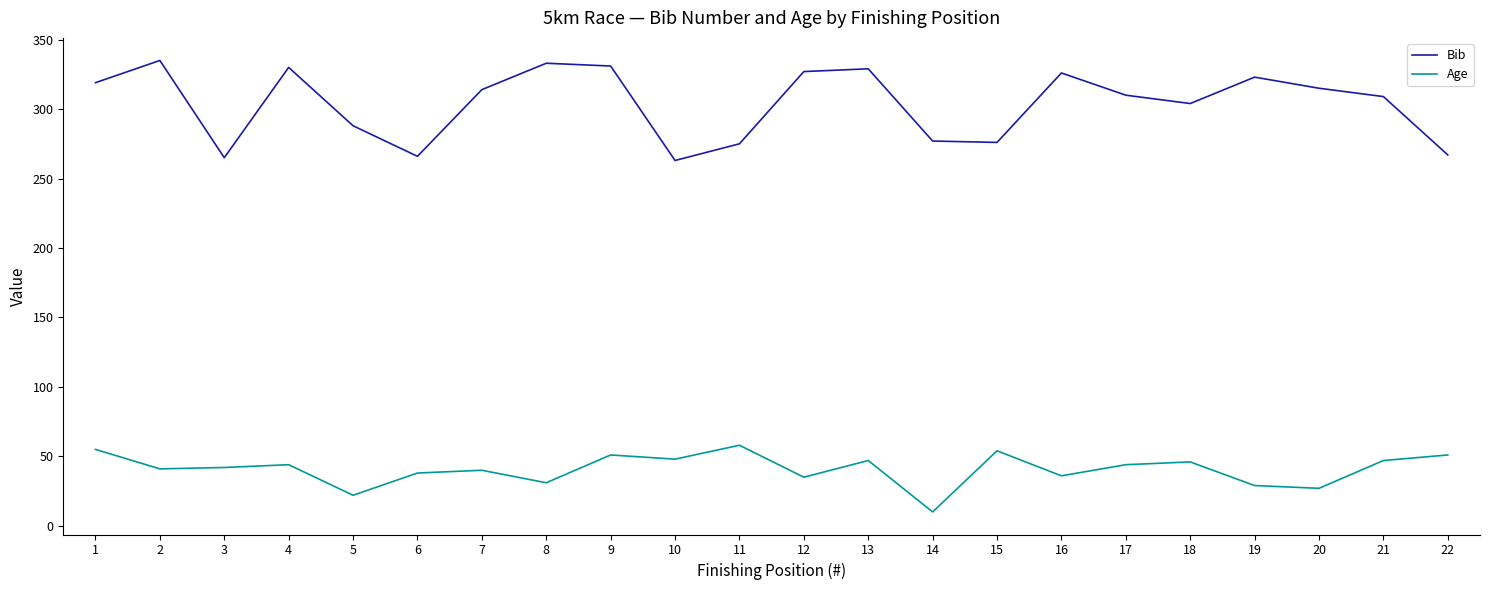

List the series in order of their peak value, lowest first.

Age, Bib